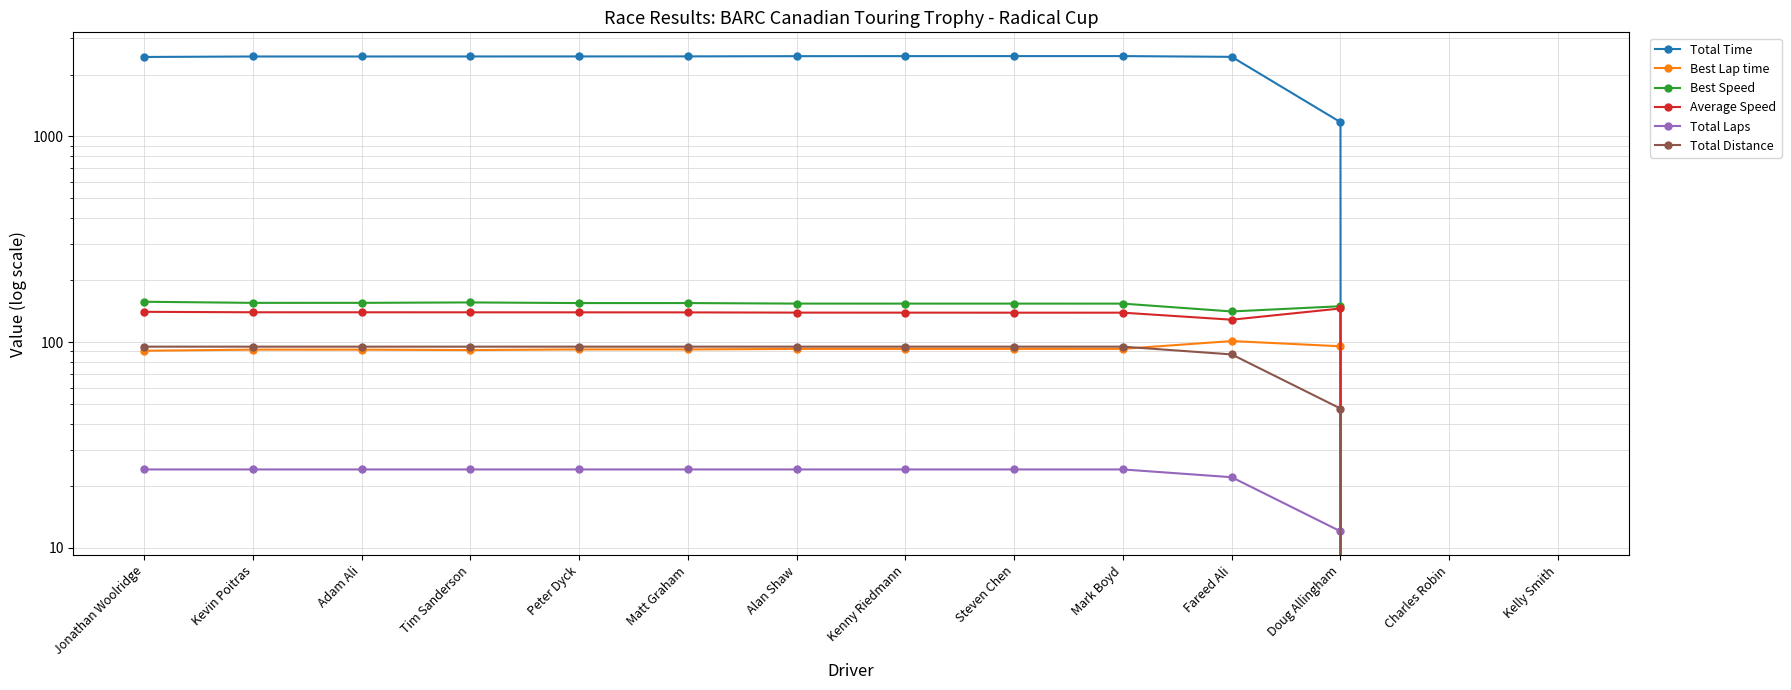

Which category has the highest value in the Best Lap time series?

Fareed Ali